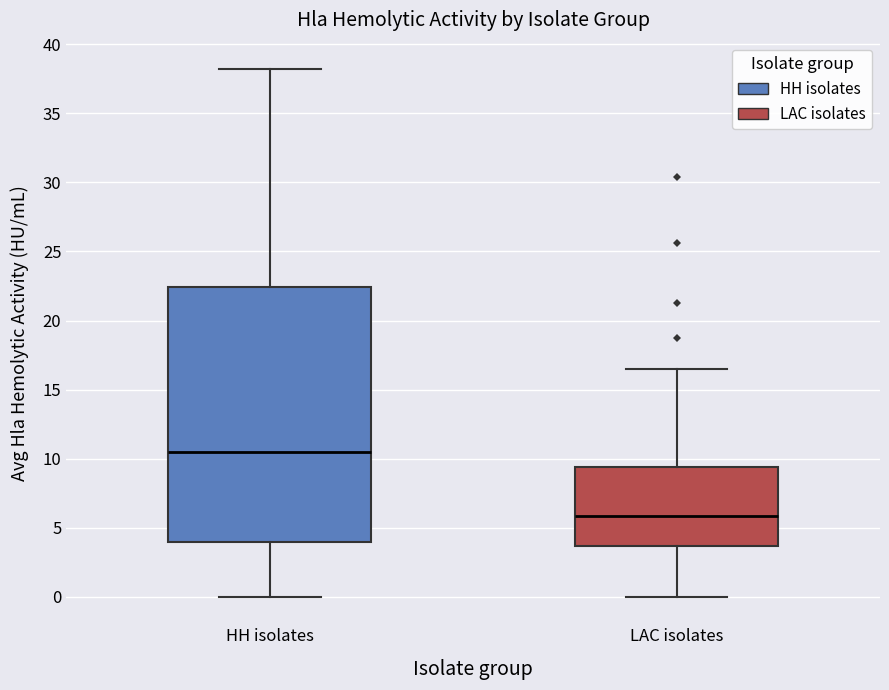

Where does the lower whisker of the box for HH isolates end on the y-axis? The values are not printed on the chart, so give them approximately, as read against the axis.

0.0